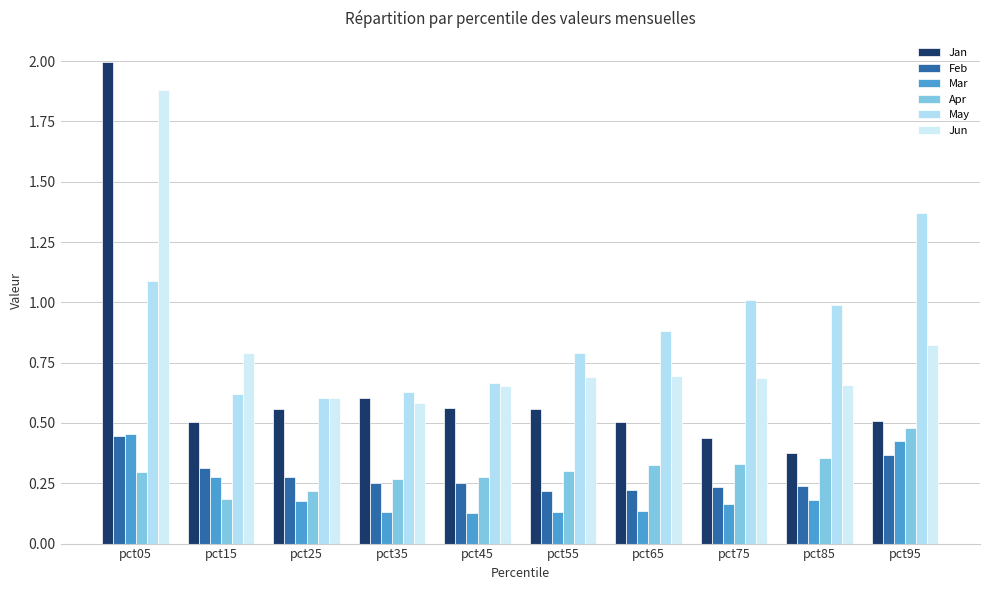

Which category has the highest value across all series?

pct05